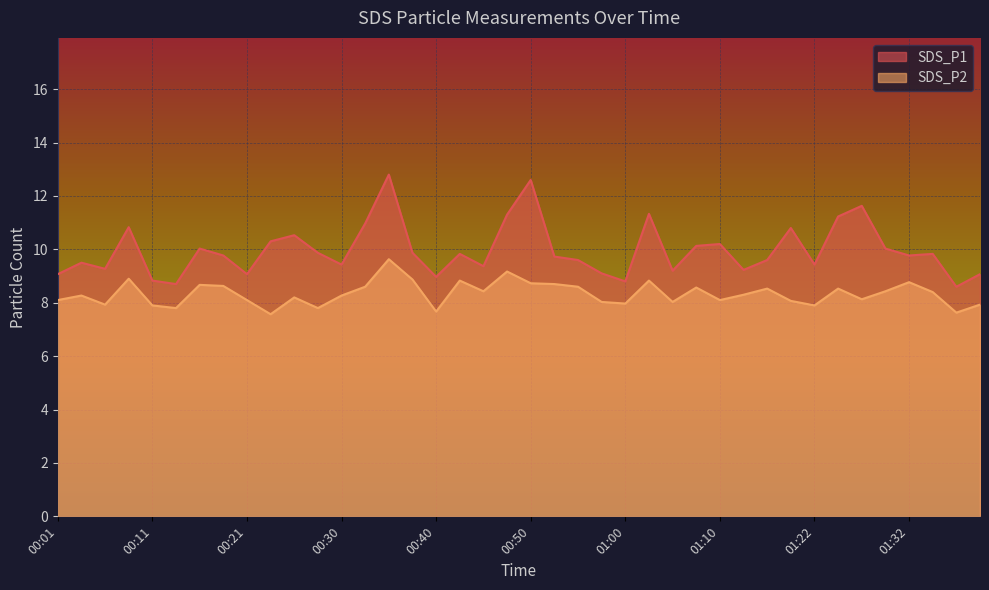

The value of SDS_P1 at 01:14 is 9.6. True or false?

True